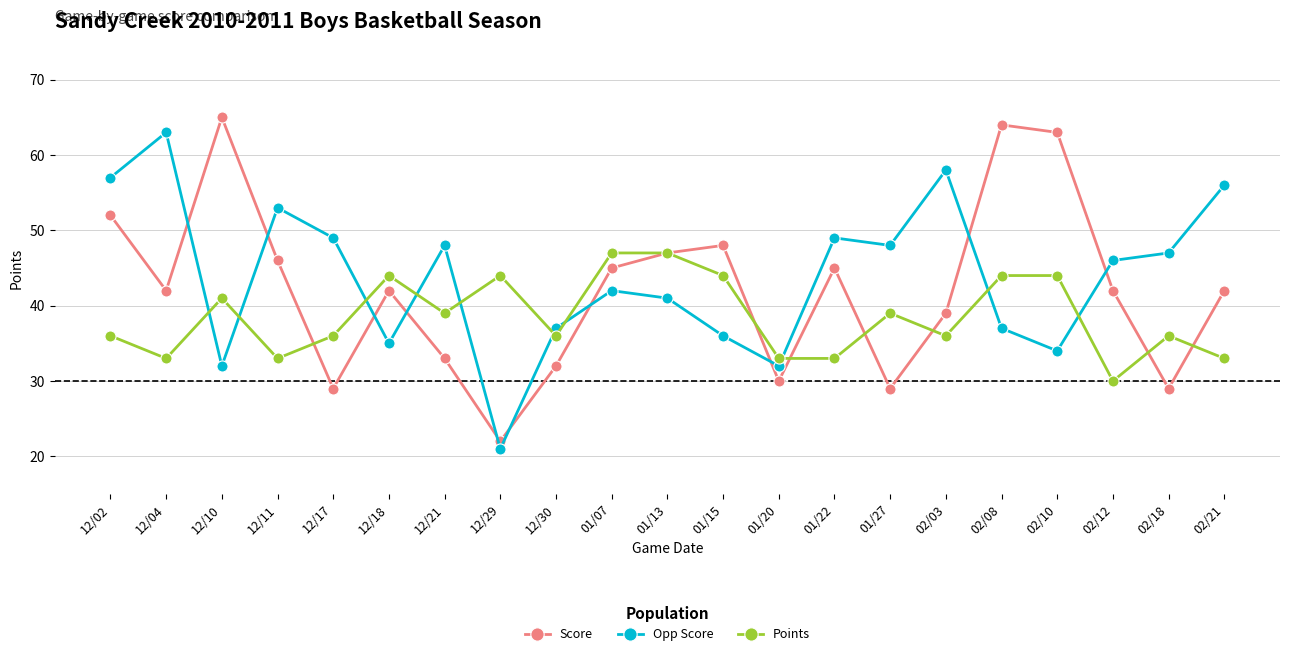

At which label does Score first exceed 42?

12/02